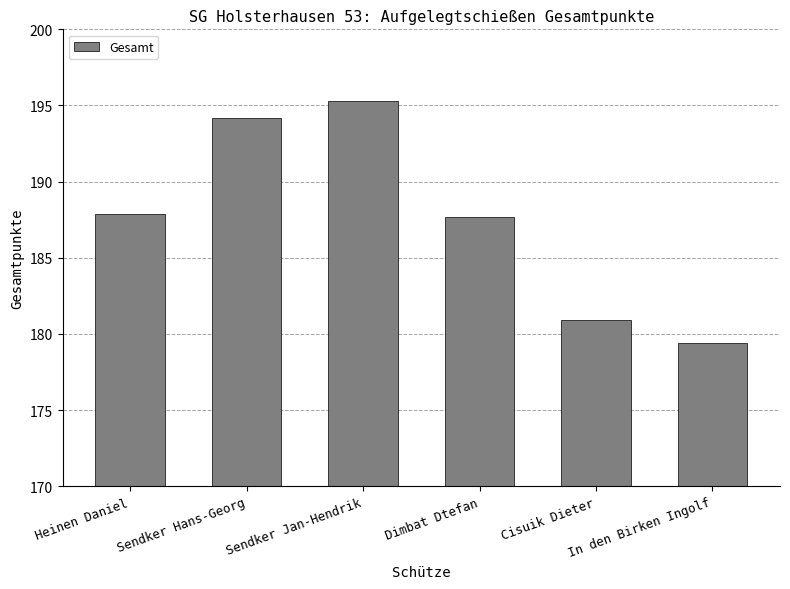

What is the difference between the maximum and minimum values?

15.9